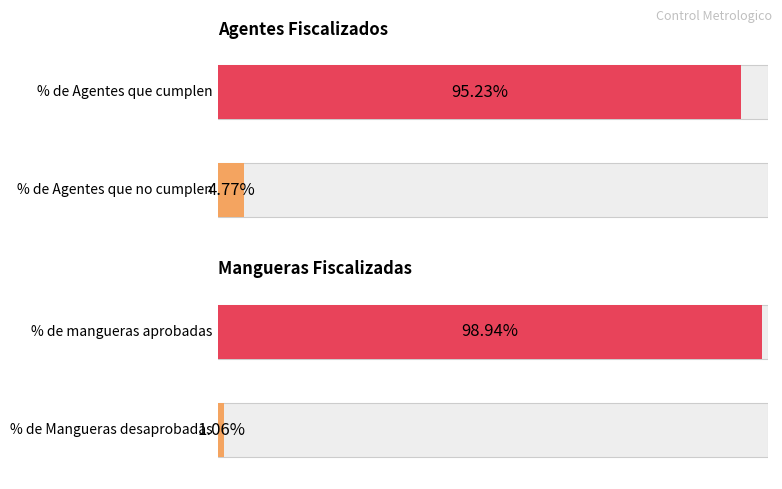

What is the label of the 2nd bar from the left?

% de Agentes que cumplen